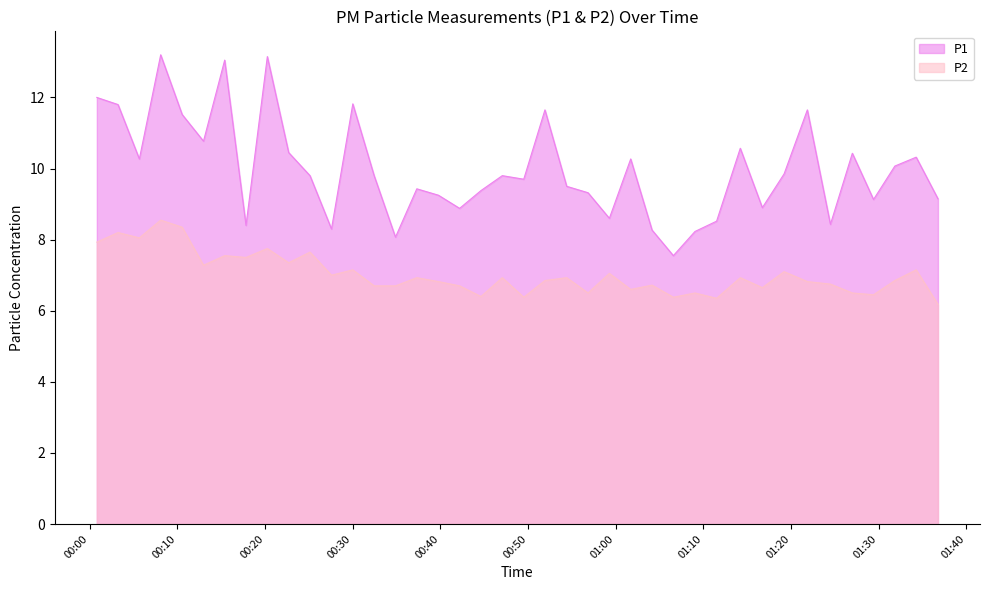

Read the P2 value at 2023-07-24T00:44:37.

6.4